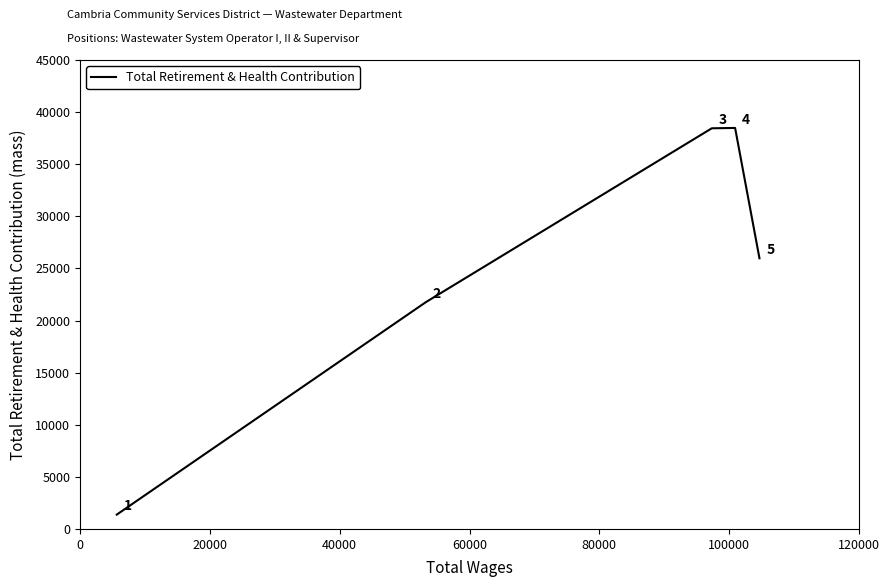

True or false: the data has more than 1 interior local peaks.

False